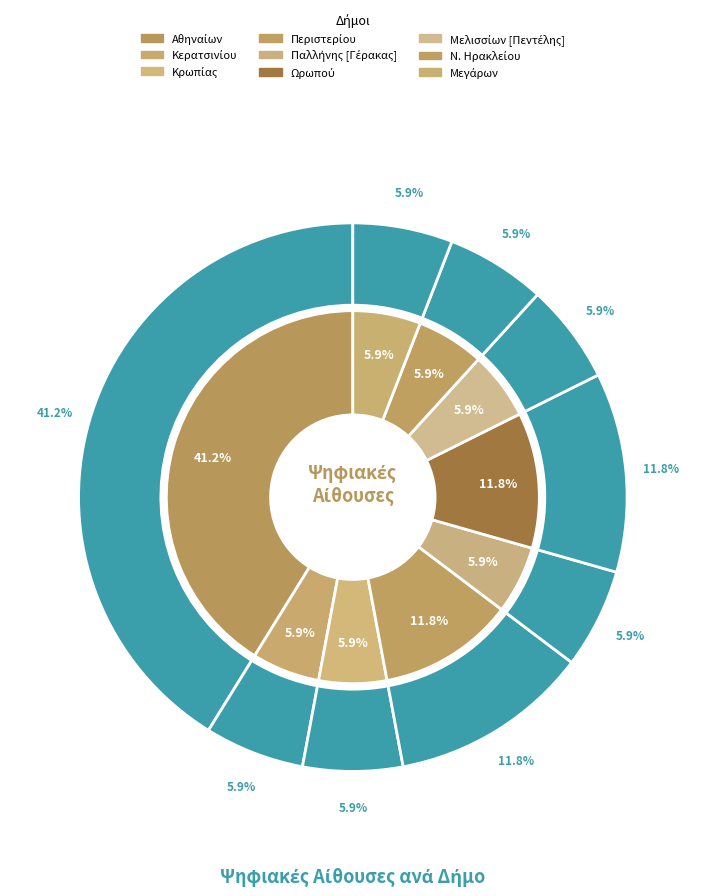

Do Μεγάρων and Κρωπίας together represent more than half of the pie?

No